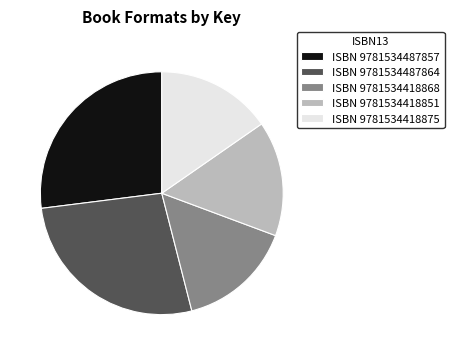

Is there any slice that represents more than half of the pie?

No